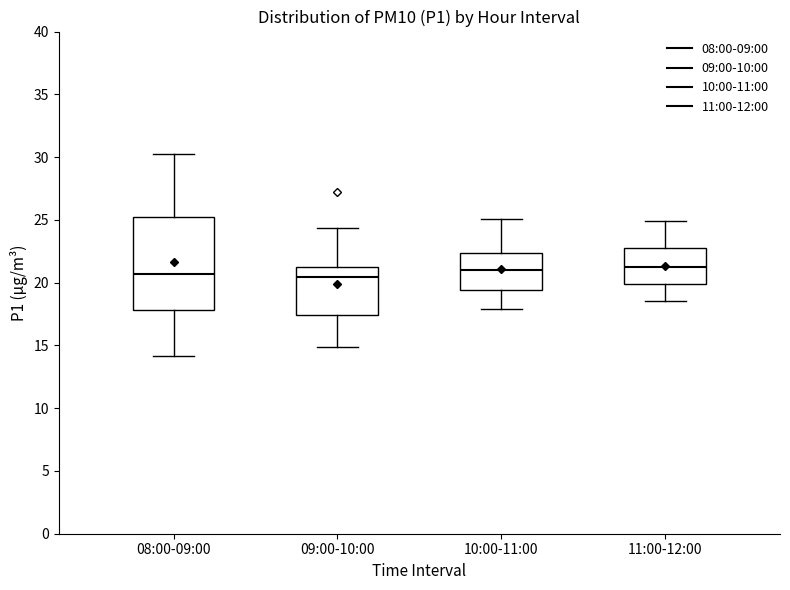

Where is the upper edge of the box for 11:00-12:00 on the y-axis? The values are not printed on the chart, so give them approximately, as read against the axis.

23.0